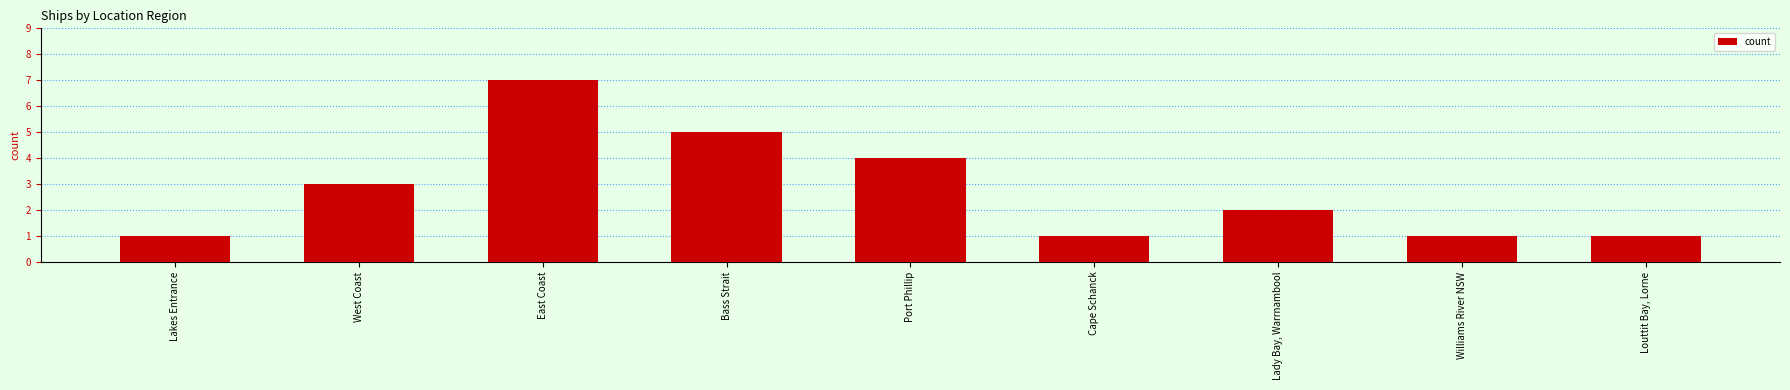

Read the value at Cape Schanck.

1